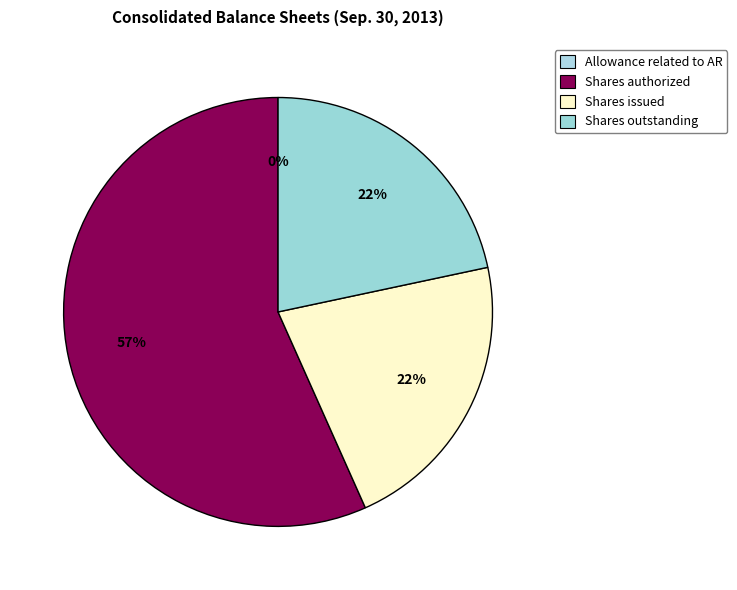

Which category has the biggest portion of the pie?

Common stock, shares authorized